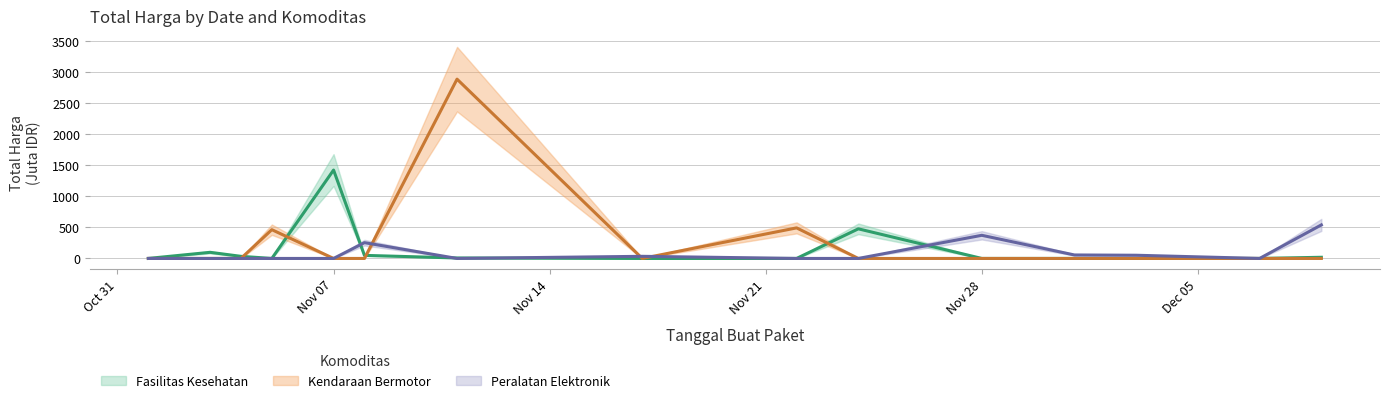

Reading right to left, transcribe all the data shown in this chart.

Fasilitas Kesehatan: 18.9	0.0	0.0	0.0	0.0	477.6	0.0	0.0	7.4	49.7	1425.9	0.0	34.0	98.8	0.3
Kendaraan Bermotor: 0.0	0.0	0.0	0.0	0.0	0.0	493.0	0.0	2892.1	0.0	0.0	464.0	0.0	0.0	0.0
Peralatan Elektronik: 541.1	0.0	51.6	56.2	373.4	0.0	0.0	34.3	0.0	254.7	0.0	0.0	0.0	0.0	0.0